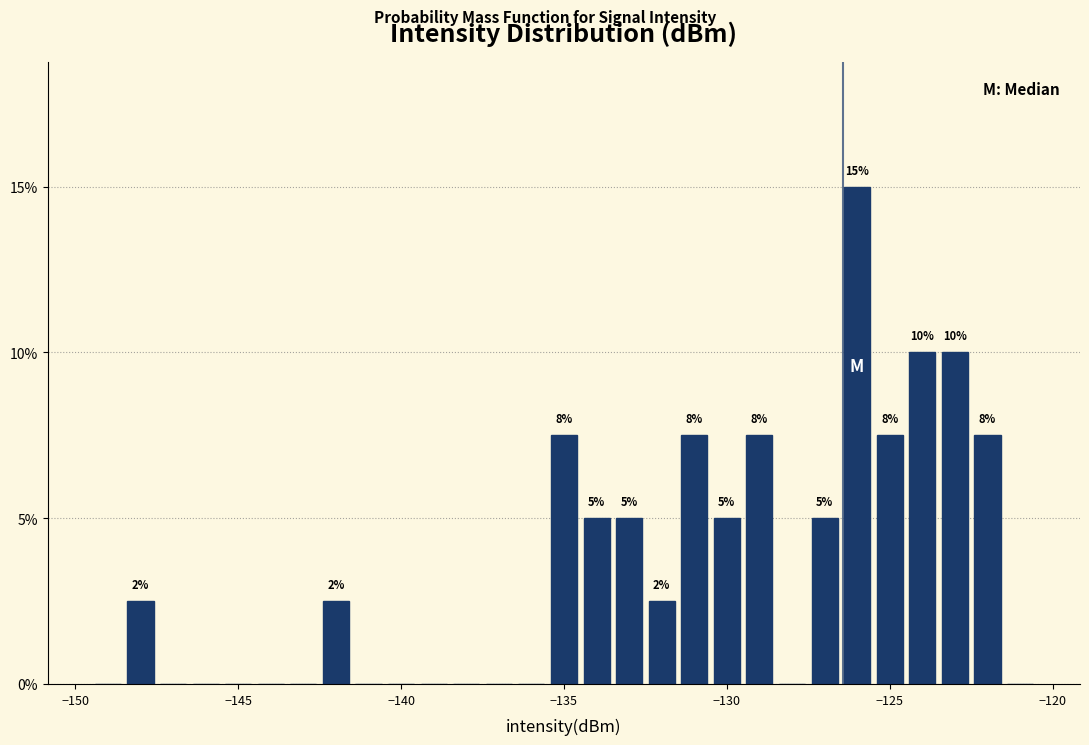

Read against the x-axis, roughly where is the centre of the tallest bar?

-126.0